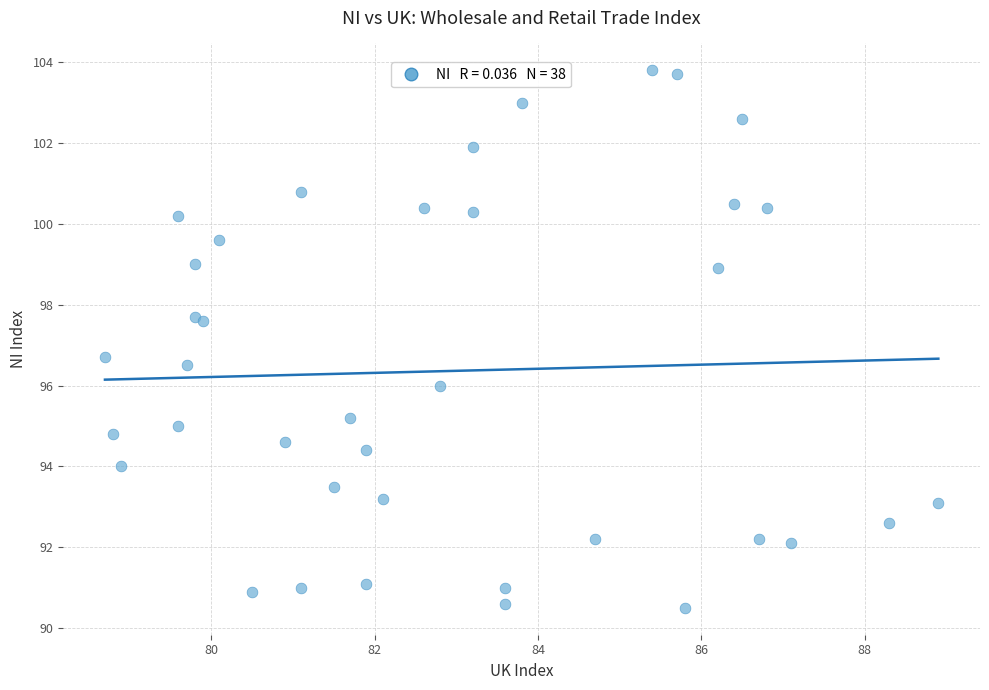

What Y value in the scatter plot is closest to 97?

96.7